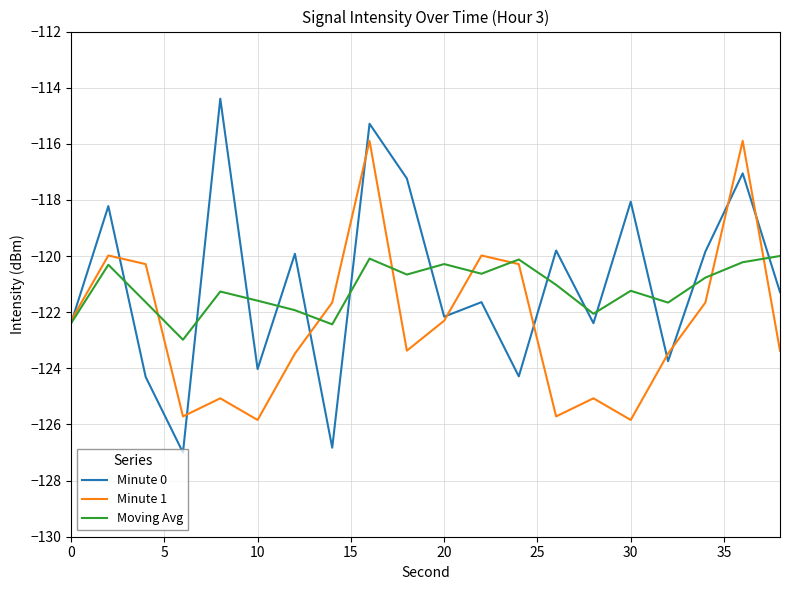

What is the lowest value of the Minute 1 series?

-125.8